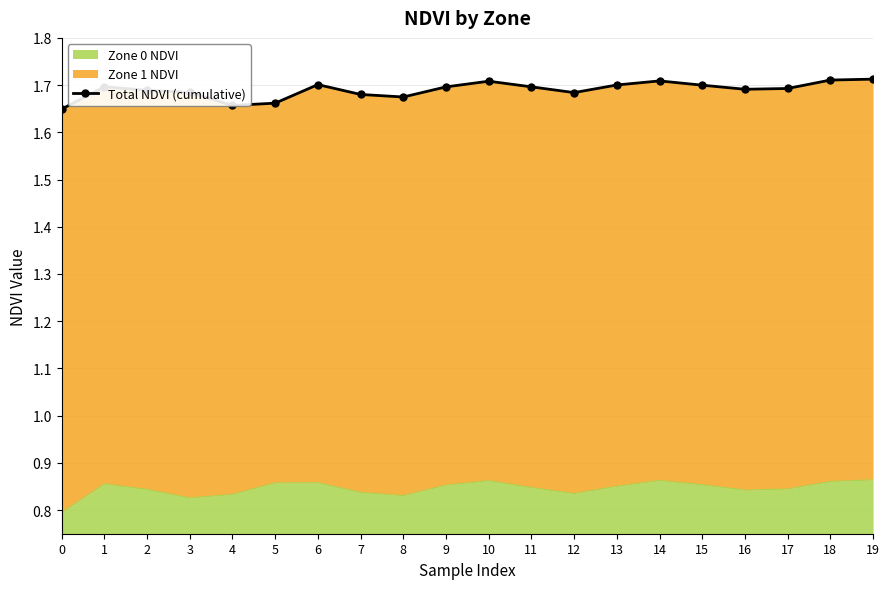

Rank the categories by value from lowest to highest.

0, 4, 5, 8, 7, 12, 3, 2, 16, 17, 9, 11, 1, 15, 13, 6, 10, 14, 18, 19